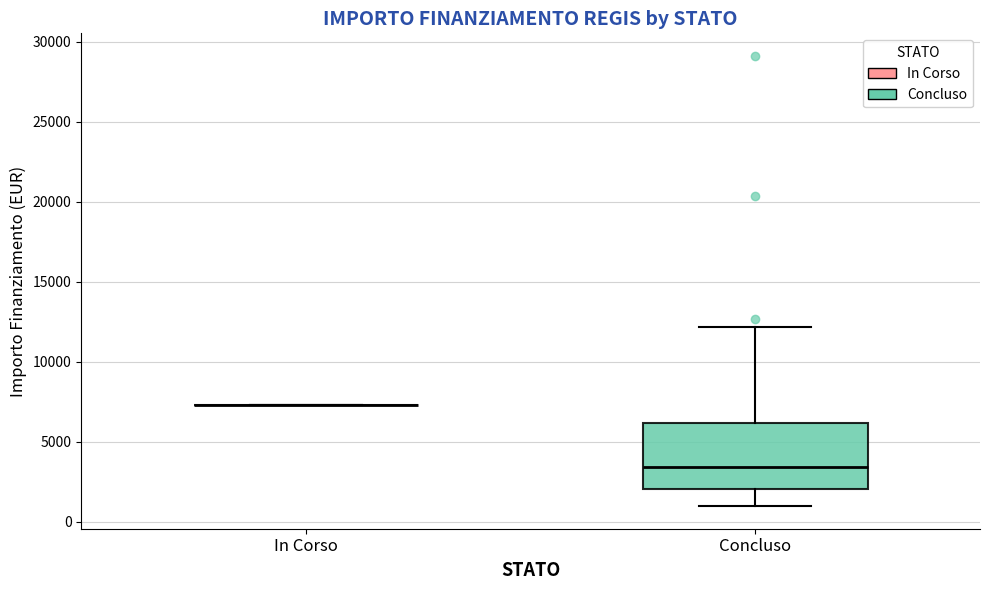

Comparing the boxes themselves (not the whiskers), which one is the tallest?

Concluso